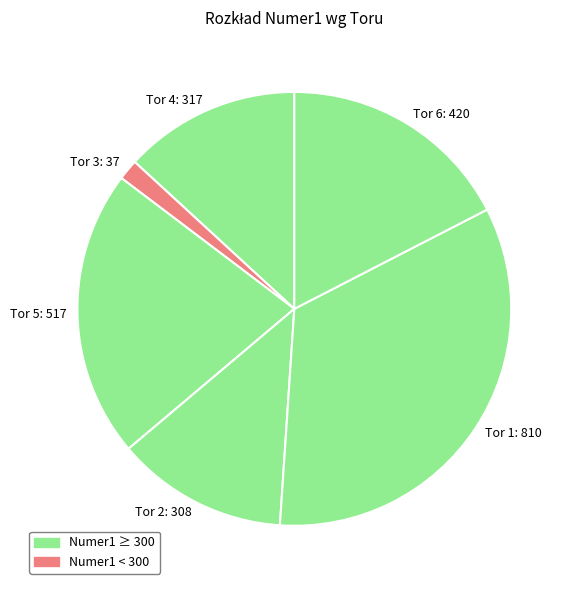

Does Tor 1: 810 represent more than half of the total?

No